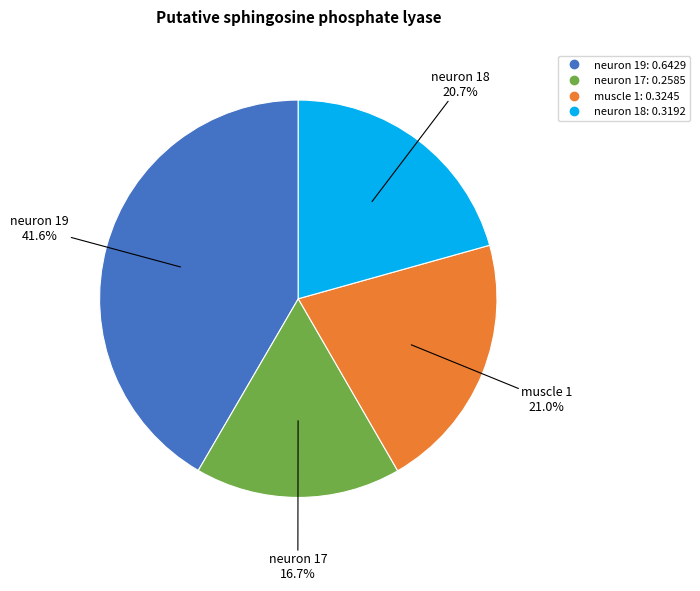

Which slice is the largest?

neuron 19